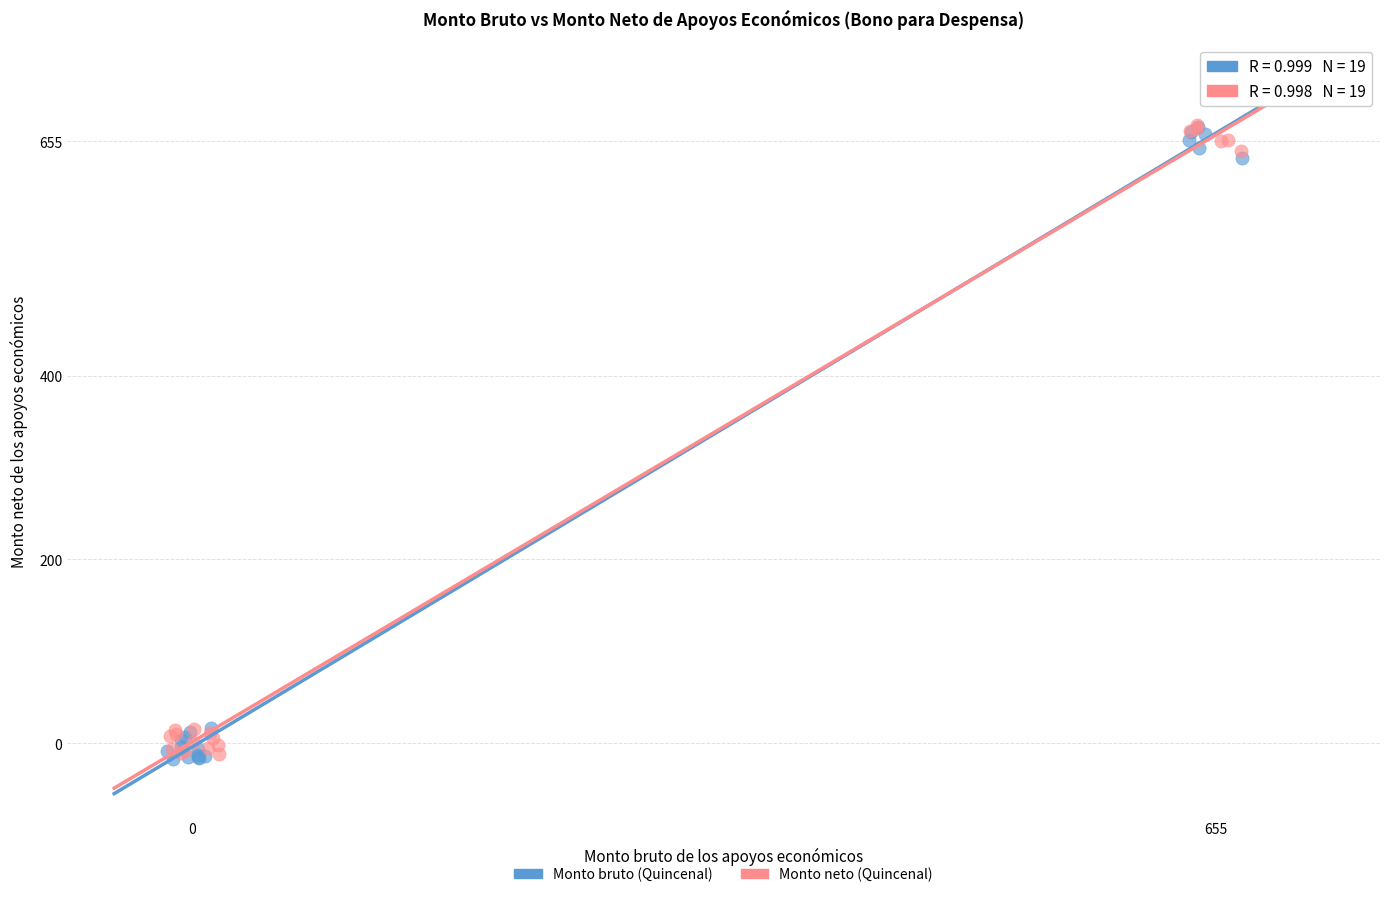

What are all the series names shown in the legend?

Monto bruto (Quincenal), Monto neto (Quincenal)